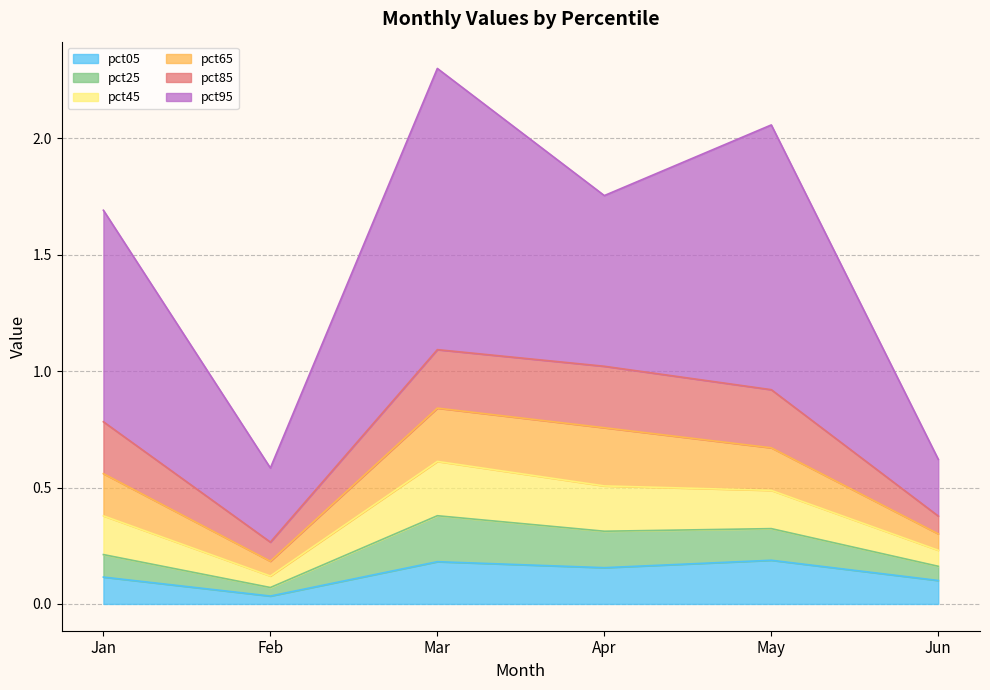

True or false: pct05 and pct45 intersect in this chart.

False